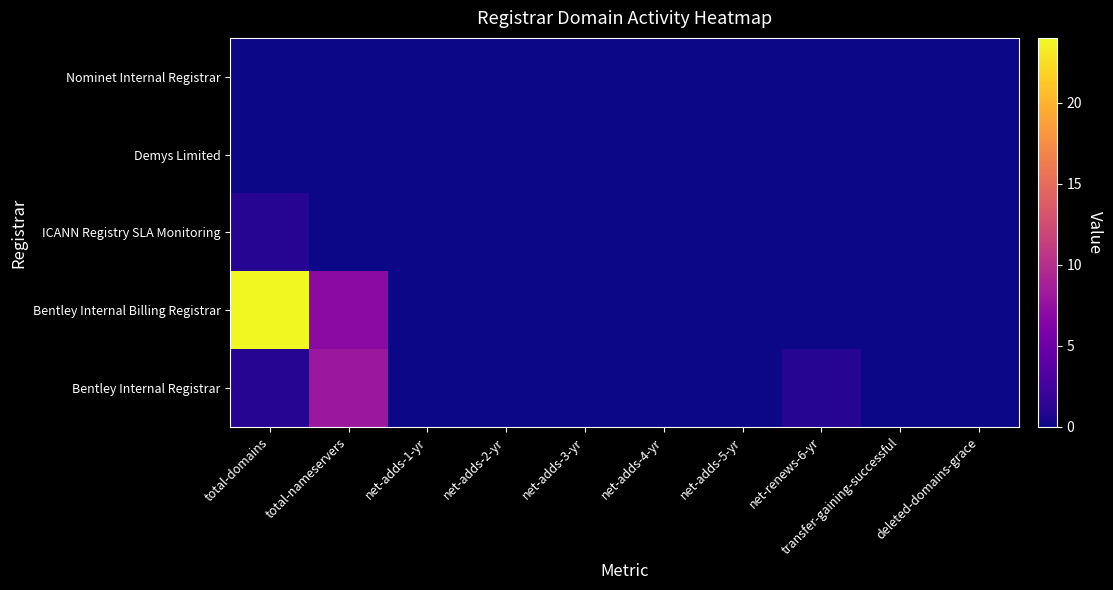

Which has a higher value, net-adds-3-yr or net-adds-1-yr?

net-adds-3-yr